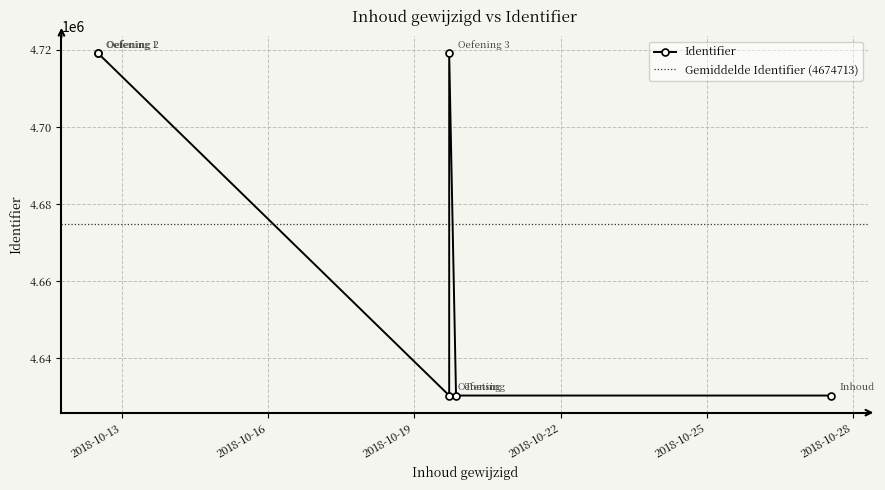

What is the sum of all values?

28048281